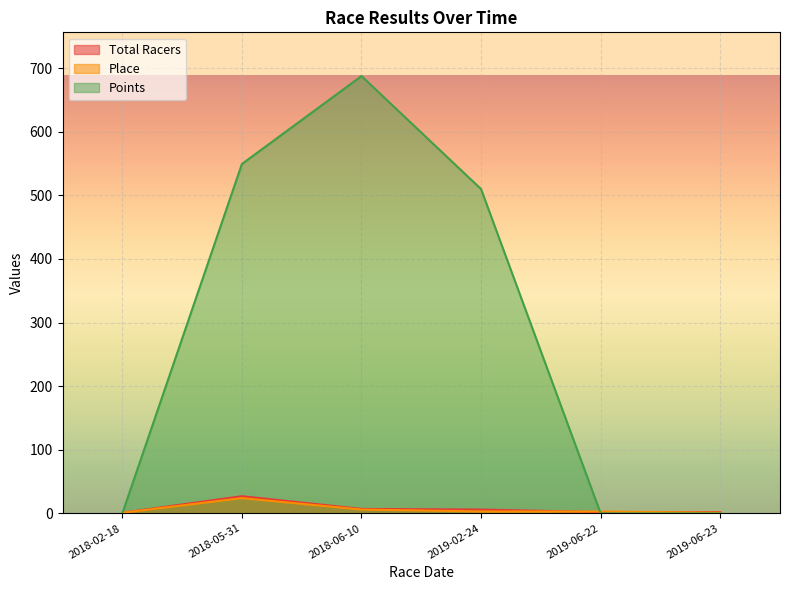

What is the label of the 6th point from the left?

2019-06-23